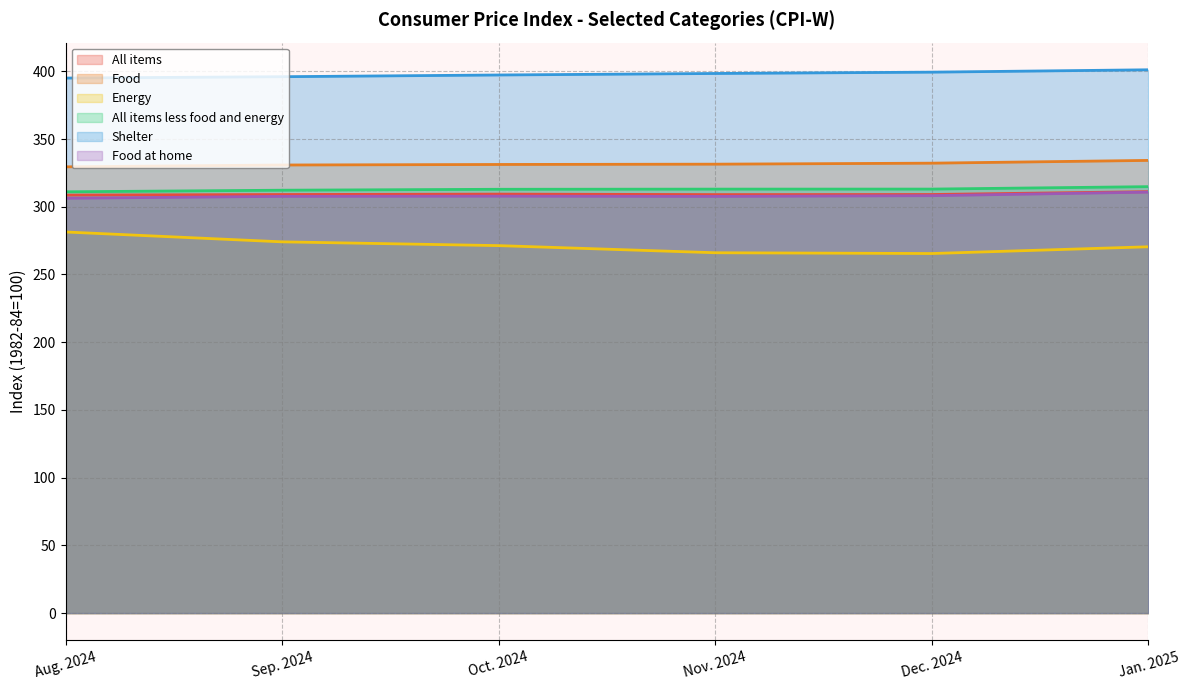

Reading left to right, transcribe all the data shown in this chart.

All items: 308.6	309.0	309.4	309.0	309.1	311.2
Food: 329.5	330.8	331.2	331.5	332.2	334.2
Energy: 281.4	274.1	271.3	266.1	265.5	270.5
All items less food and energy: 311.1	312.2	312.9	313.0	313.1	314.9
Shelter: 395.0	396.0	397.3	398.4	399.4	401.1
Food at home: 306.3	307.7	307.8	307.7	308.2	310.8